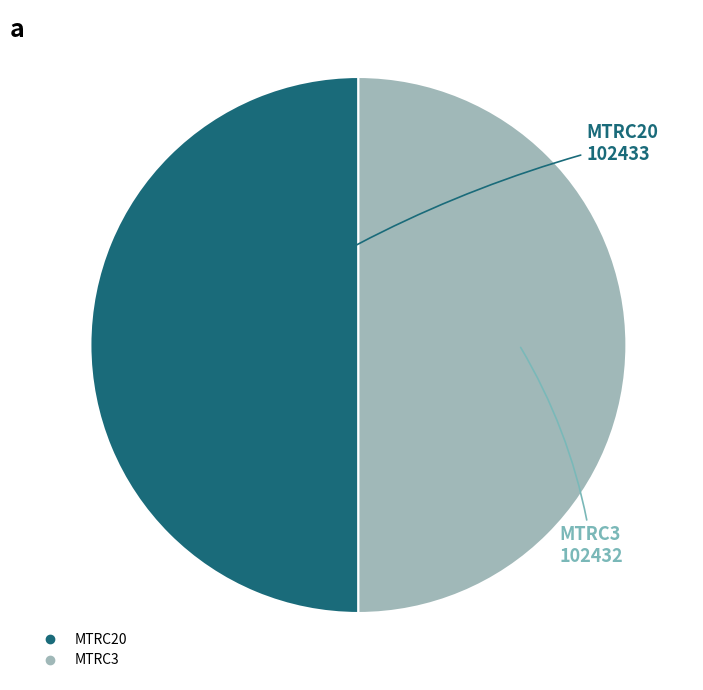

Combined, do MTRC20 and MTRC3 account for over 50%?

Yes